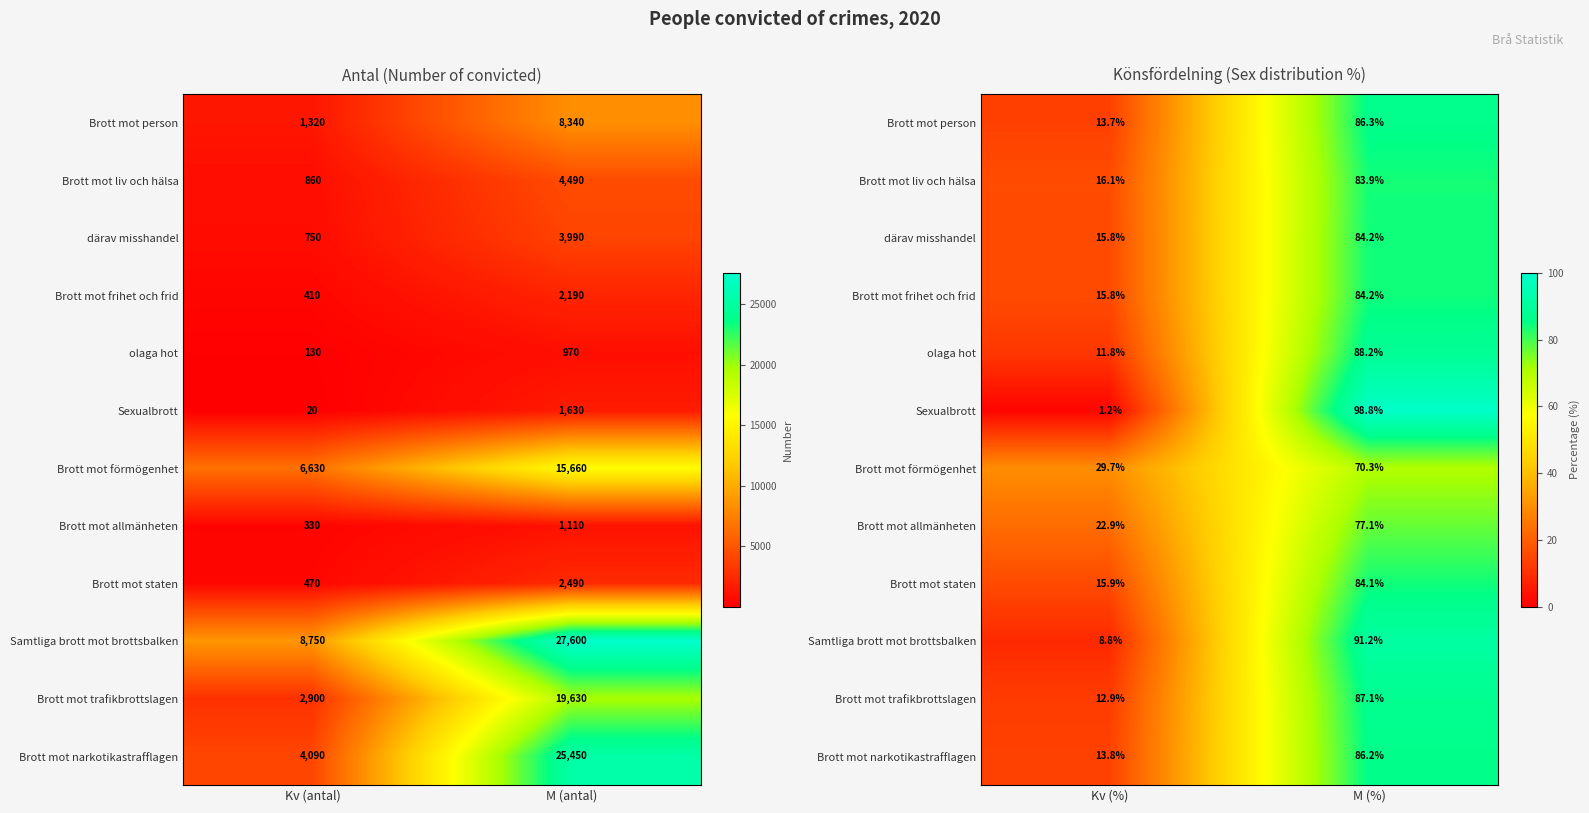

How many distinct data groups are displayed?

12